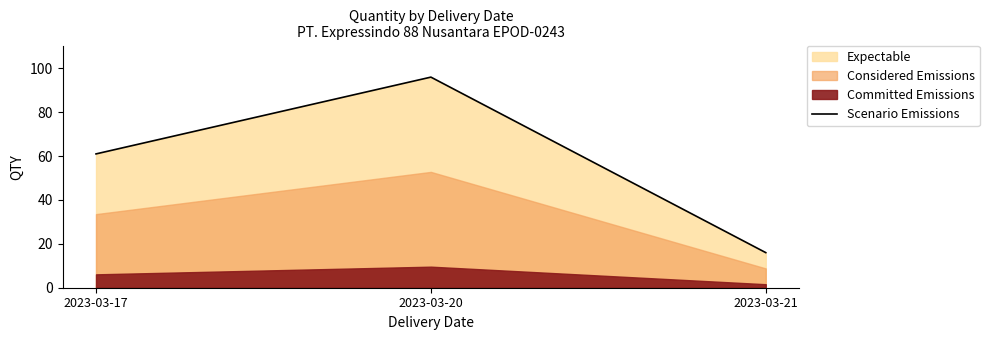

How many values exceed 61?

1